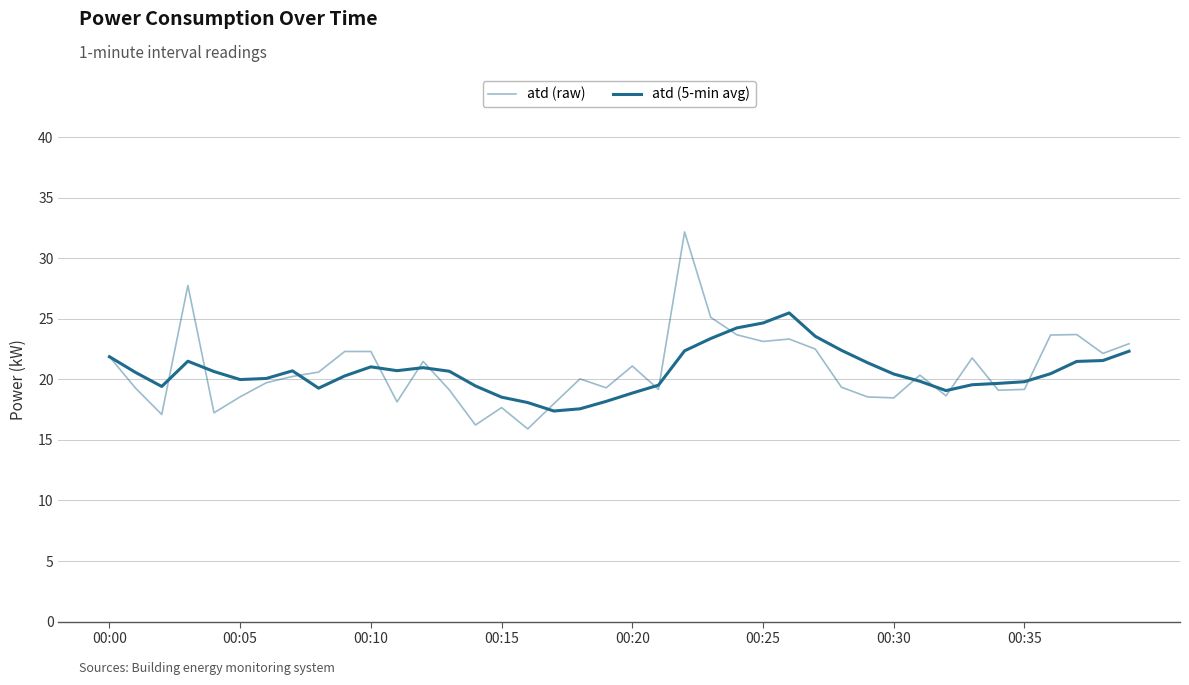

At how many categories does at least one series exceed 30?

1